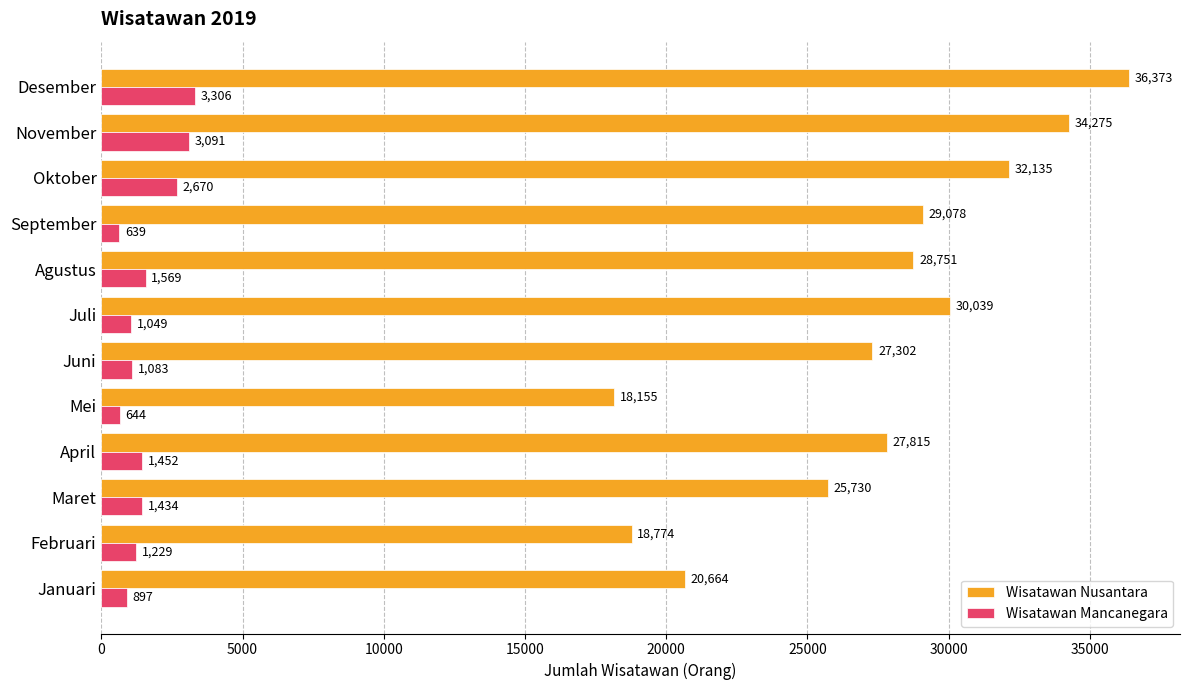

What is the minimum value for Wisatawan Mancanegara?

639